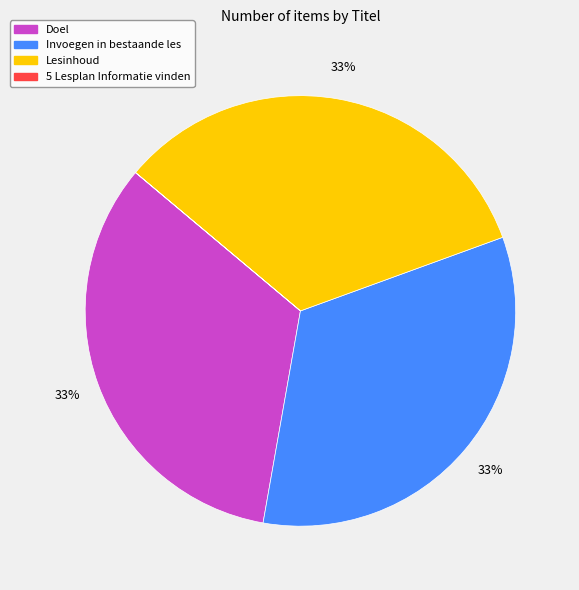

Does Lesinhoud represent more than half of the total?

No